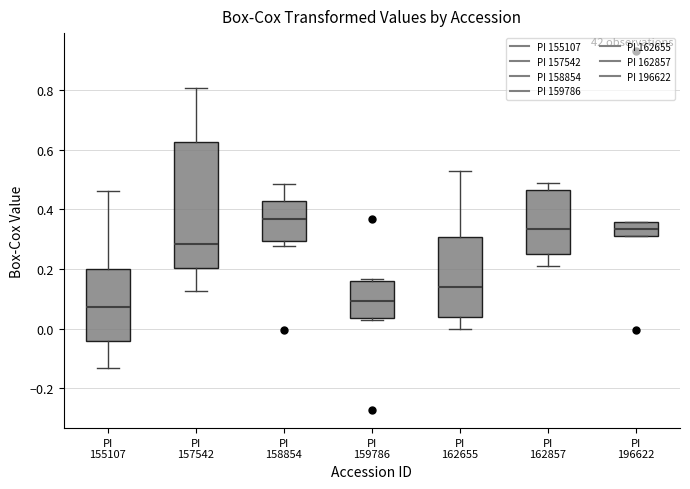

Where is the lower edge of the box for PI 196622 on the y-axis? The values are not printed on the chart, so give them approximately, as read against the axis.

0.32